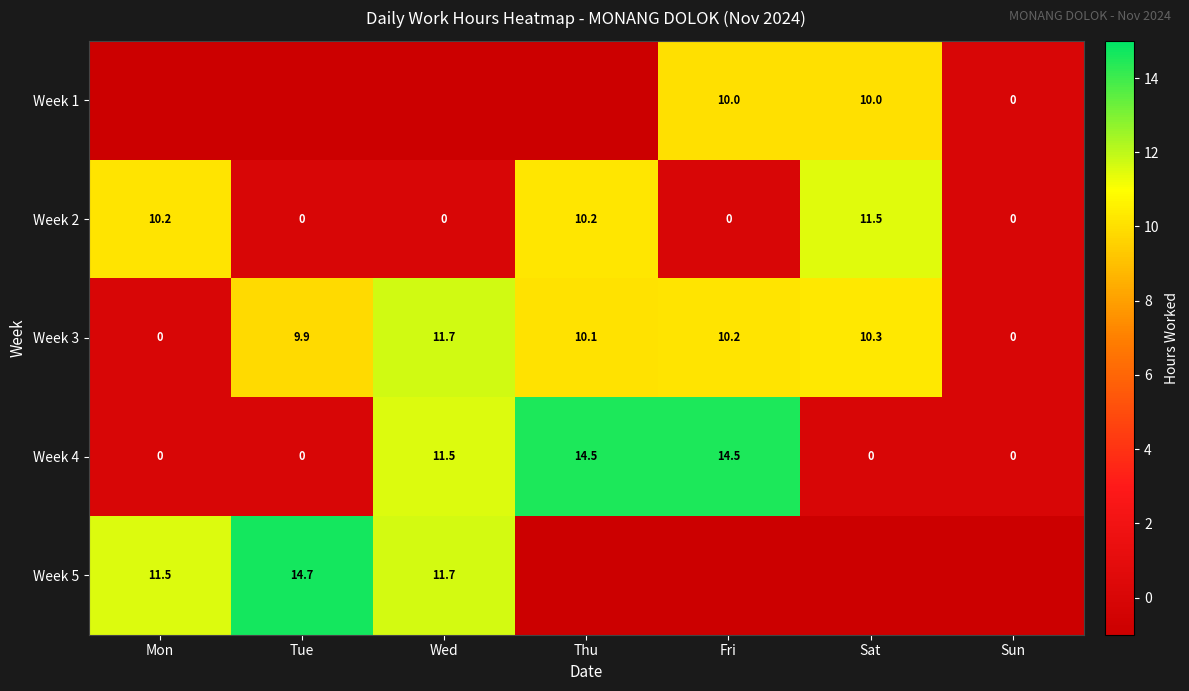

How many series are shown in this chart?

5